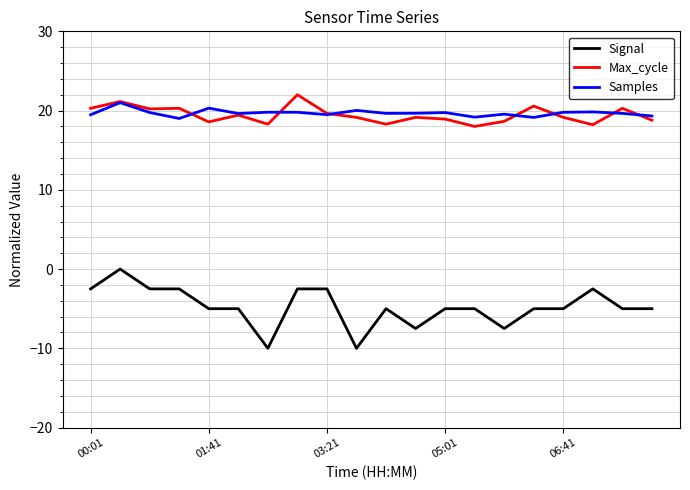

Which series has the largest range (max minus min)?

Signal